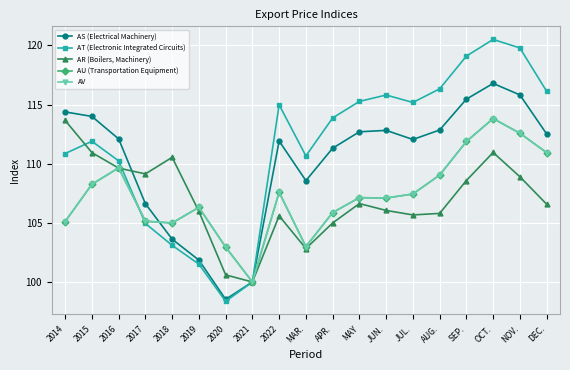

List the labels in order of AR (Boilers, Machinery) value, smallest first.

2021, 2020, MAR., APR., 2022, JUL., AUG., 2019, JUN., DEC., MAY, SEP., NOV., 2017, 2016, 2018, 2015, OCT., 2014